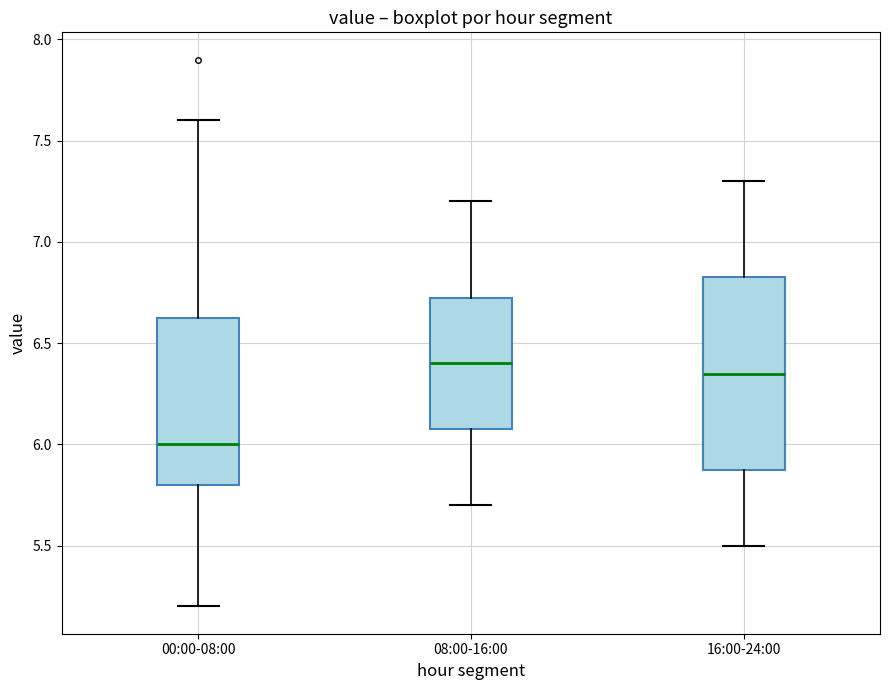

Reading left to right, read every box against the y-axis: the position of its median line, the range the box covers, and the ends of its whiskers. The values are not printed on the chart, so give them approximately, as read against the axis.

00:00-08:00: median 6.00, box 5.80 to 6.65, whiskers 5.20 to 7.60
08:00-16:00: median 6.40, box 6.10 to 6.75, whiskers 5.70 to 7.20
16:00-24:00: median 6.35, box 5.90 to 6.85, whiskers 5.50 to 7.30